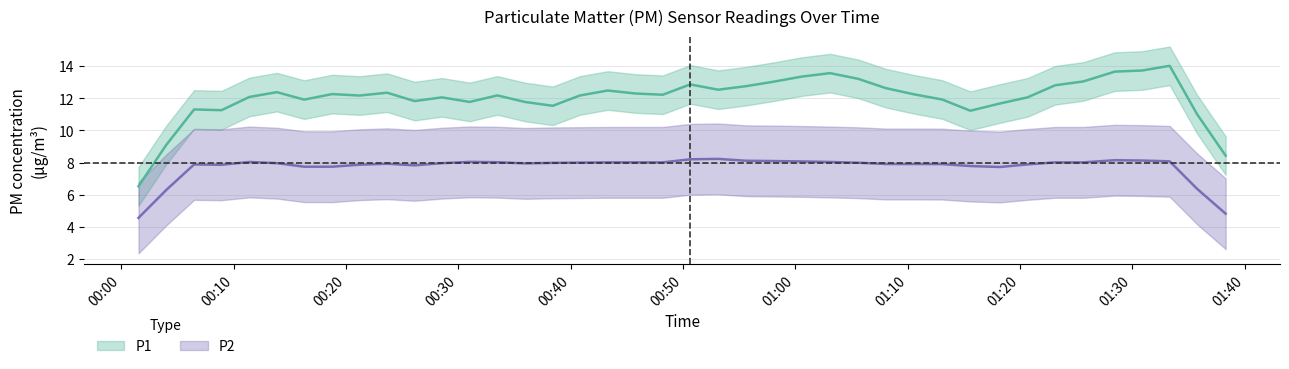

In P2, how many points are higher than both neighbors (excluding endpoints)?

11